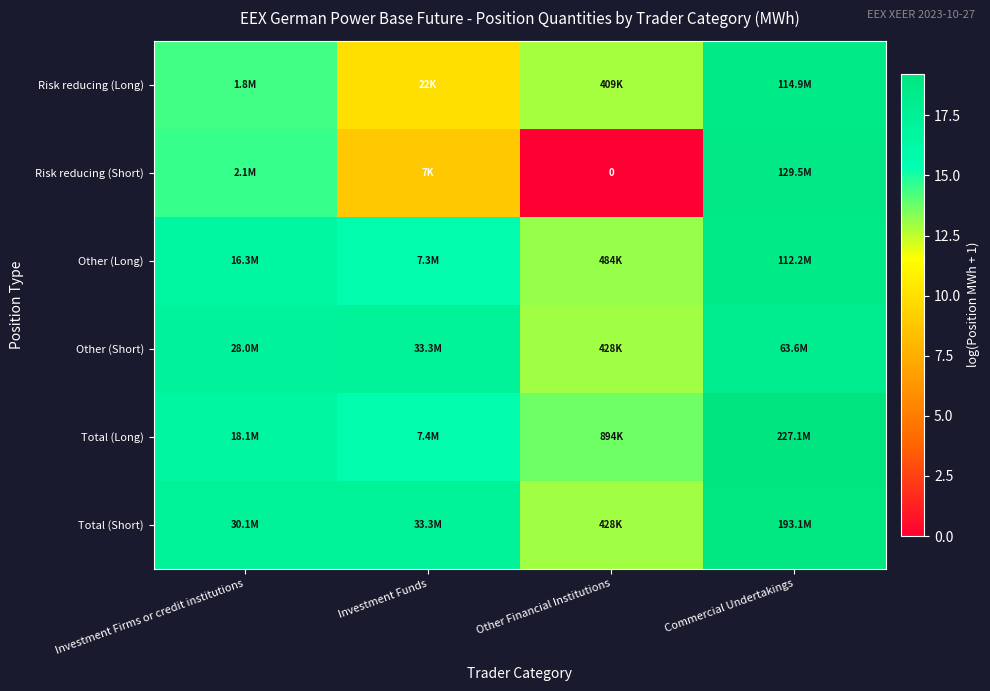

Which has a higher value, Other Financial Institutions or Commercial Undertakings?

Commercial Undertakings